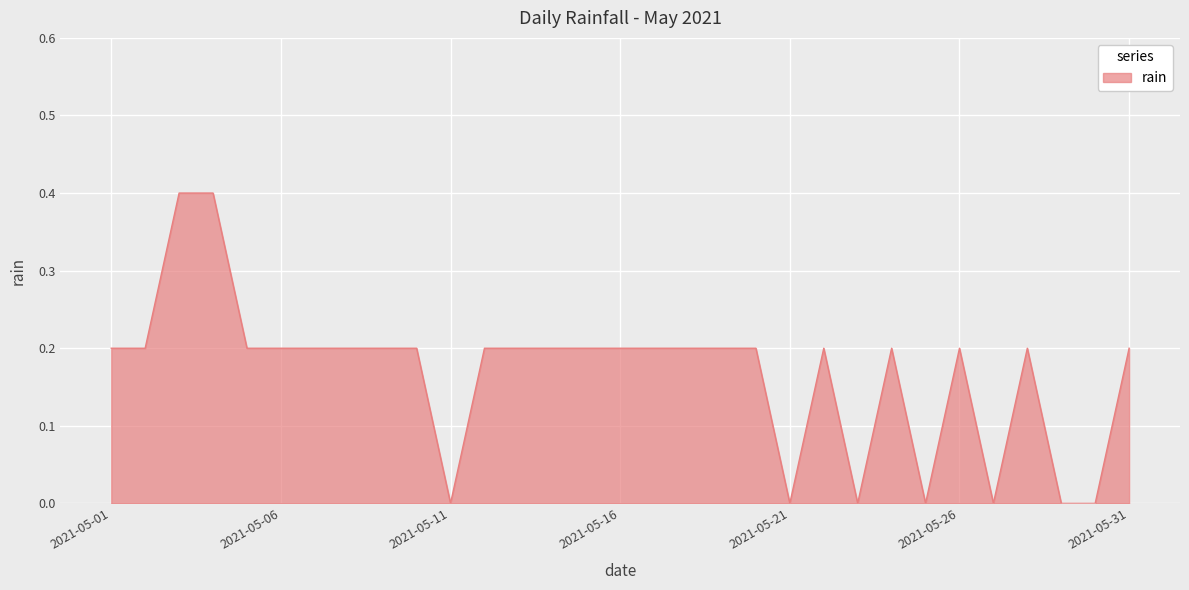

Count the values in the range 0 to 1.

31